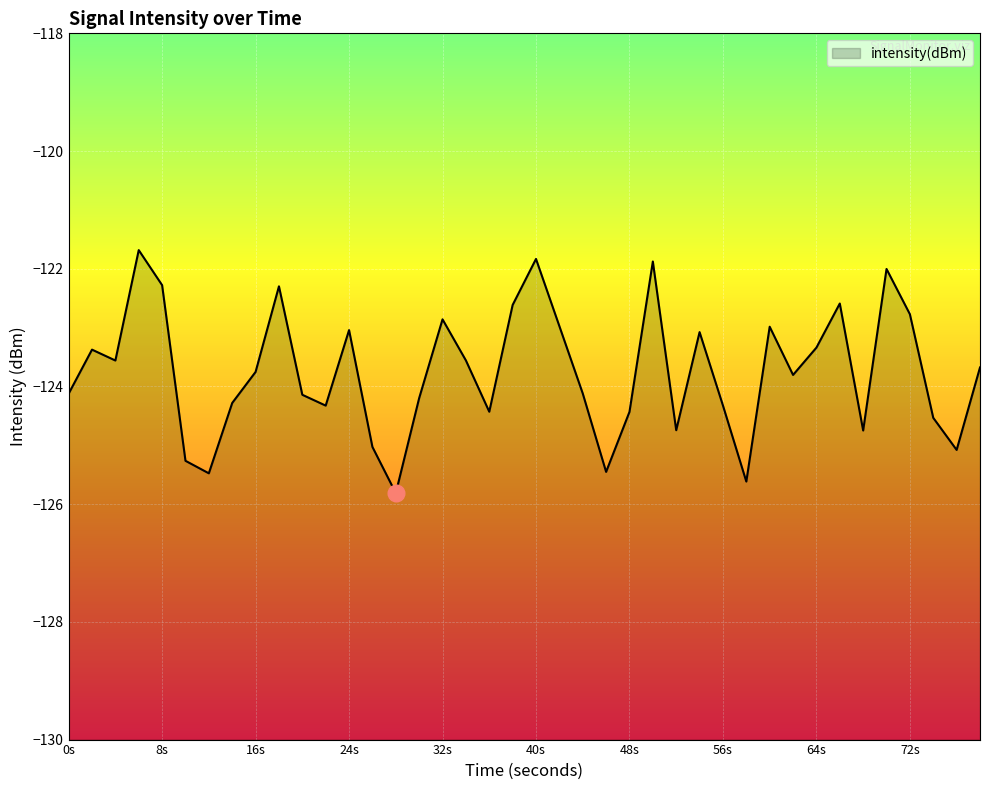

What is the smallest value displayed?

-125.8